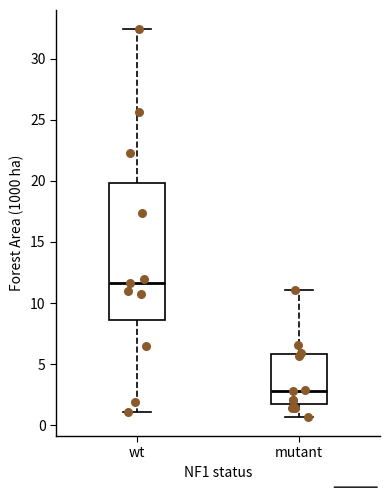

Which box is the tallest, from its lower edge to its upper edge?

wt